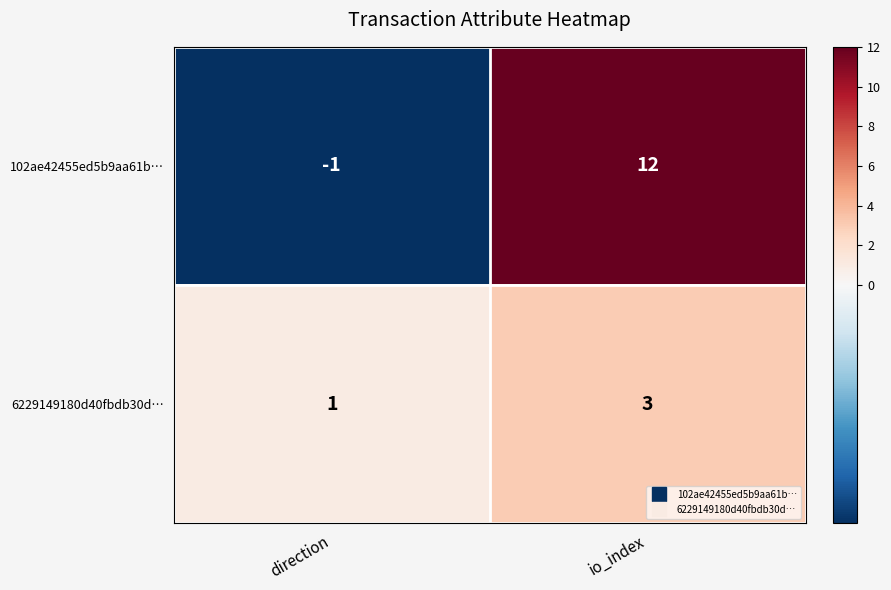

The value of 6229149180d40fbdb30d… at io_index is 3. True or false?

True